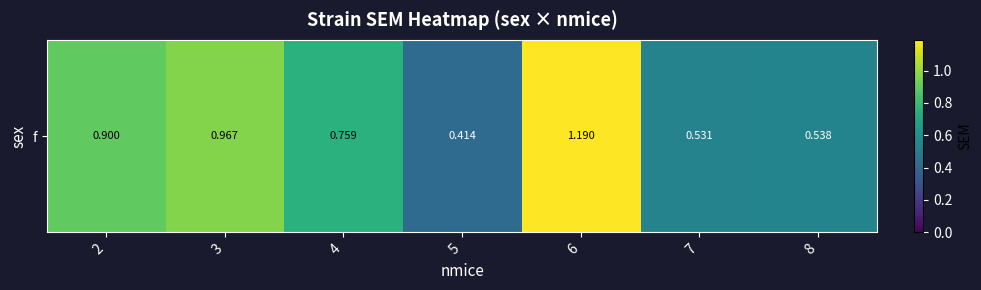

Which has a higher value, 3 or 8?

3